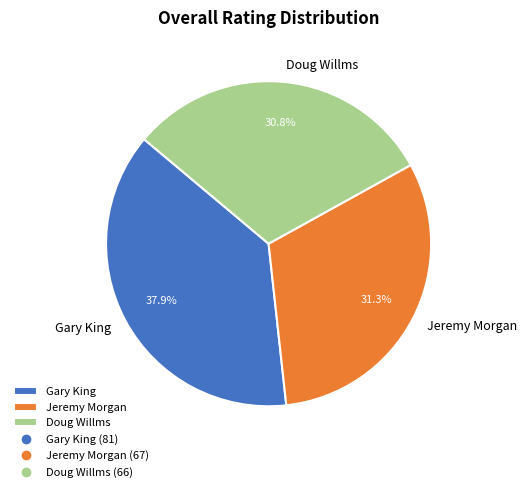

What percentage is the Gary King slice, to the nearest percent?

38%